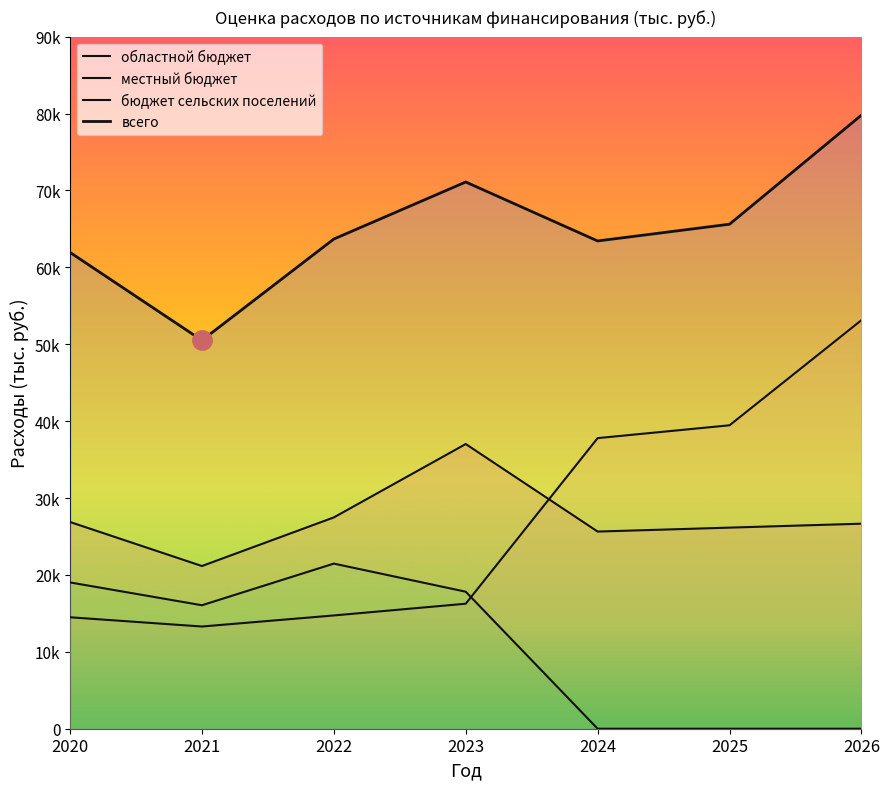

At which label does областной бюджет first exceed 26662?

2020